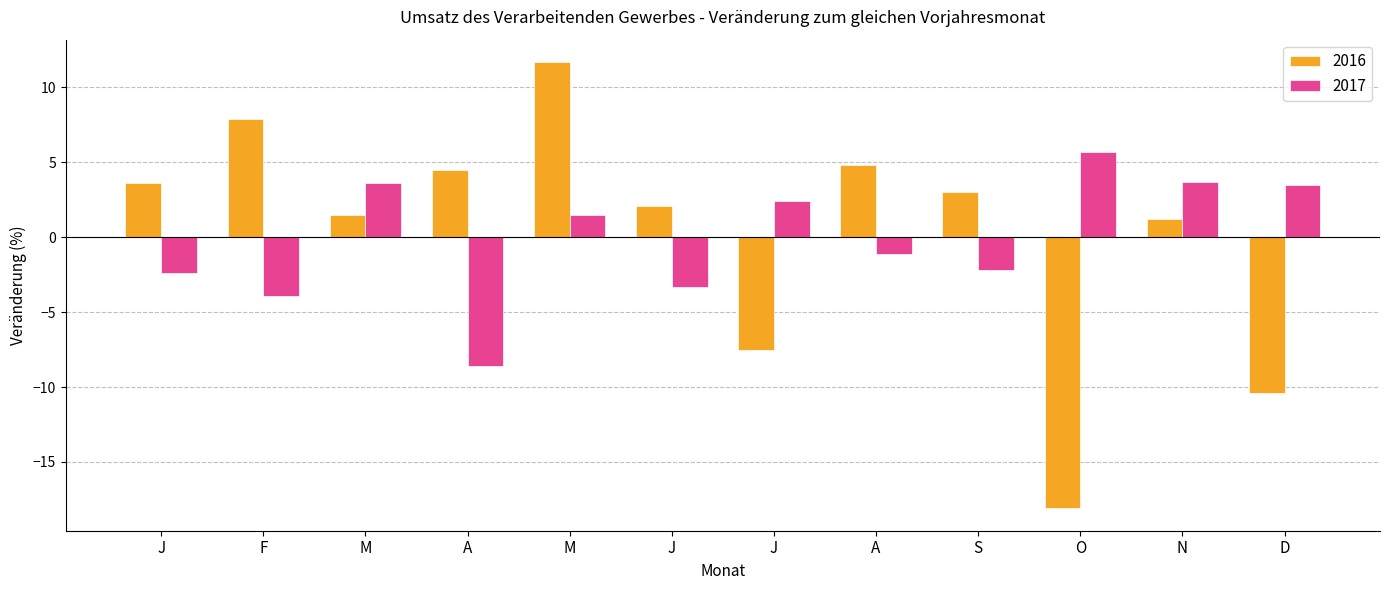

What is the total value across all series at M?

5.1